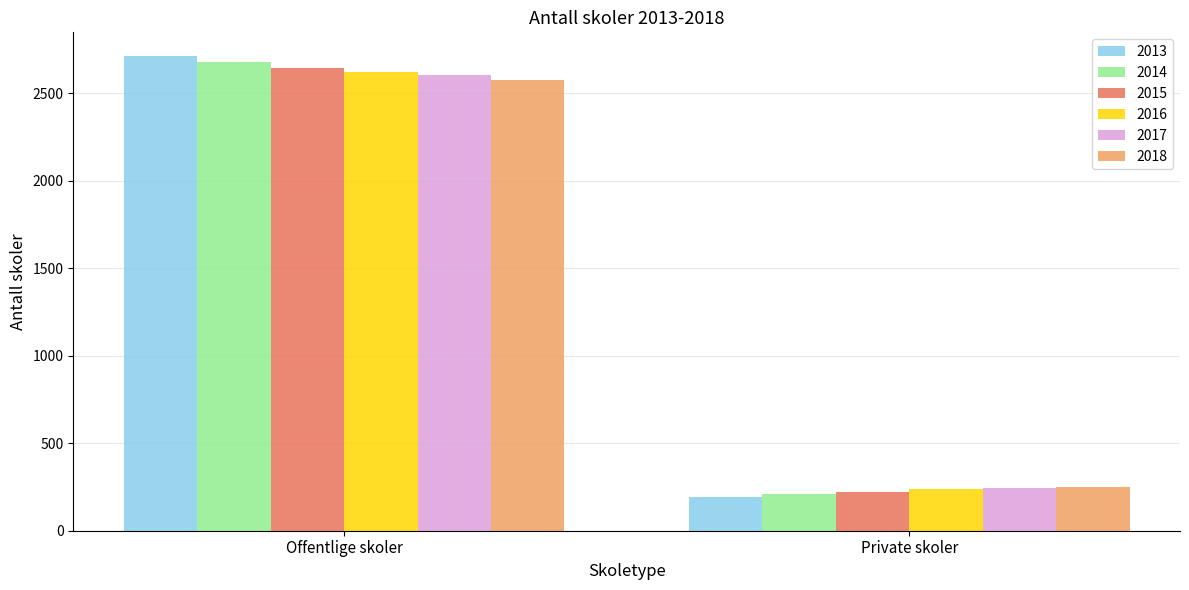

What is the value of the 2014 bar at the 2nd from the left?

208